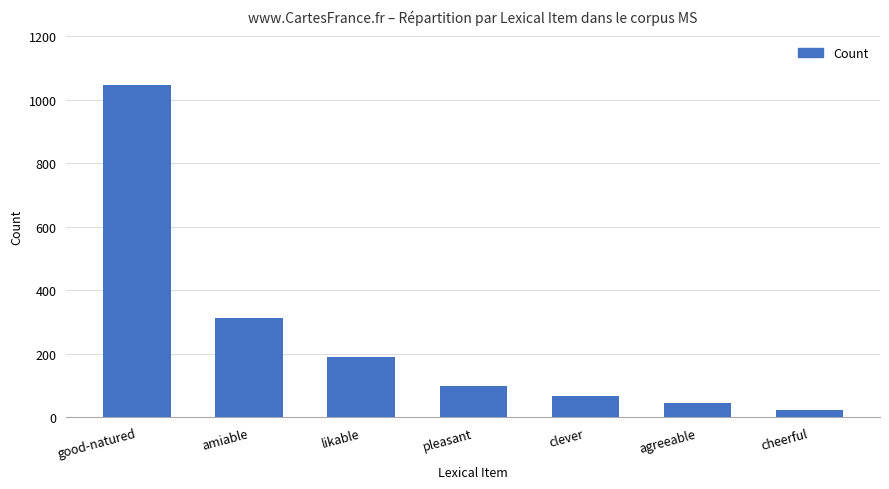

What is the approximate value at likable, to the nearest 10?

190